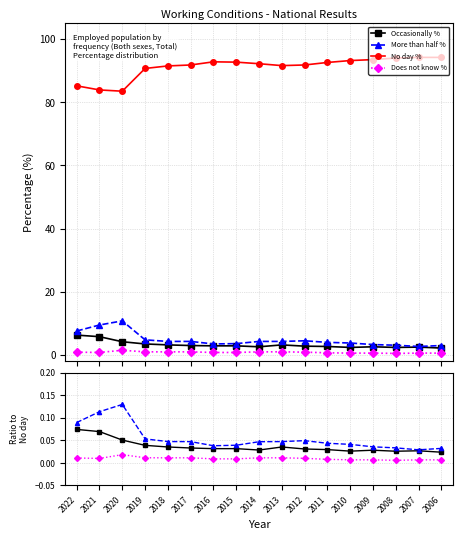

Reading left to right, extract all data points from this chart.

Occasionally %: 0.1	0.1	0.1	0.0	0.0	0.0	0.0	0.0	0.0	0.0	0.0	0.0	0.0	0.0	0.0	0.0	0.0
More than half %: 0.1	0.1	0.1	0.1	0.0	0.0	0.0	0.0	0.0	0.0	0.0	0.0	0.0	0.0	0.0	0.0	0.0
No day %: 1.0	1.0	1.0	1.0	1.0	1.0	1.0	1.0	1.0	1.0	1.0	1.0	1.0	1.0	1.0	1.0	1.0
Does not know %: 0.0	0.0	0.0	0.0	0.0	0.0	0.0	0.0	0.0	0.0	0.0	0.0	0.0	0.0	0.0	0.0	0.0